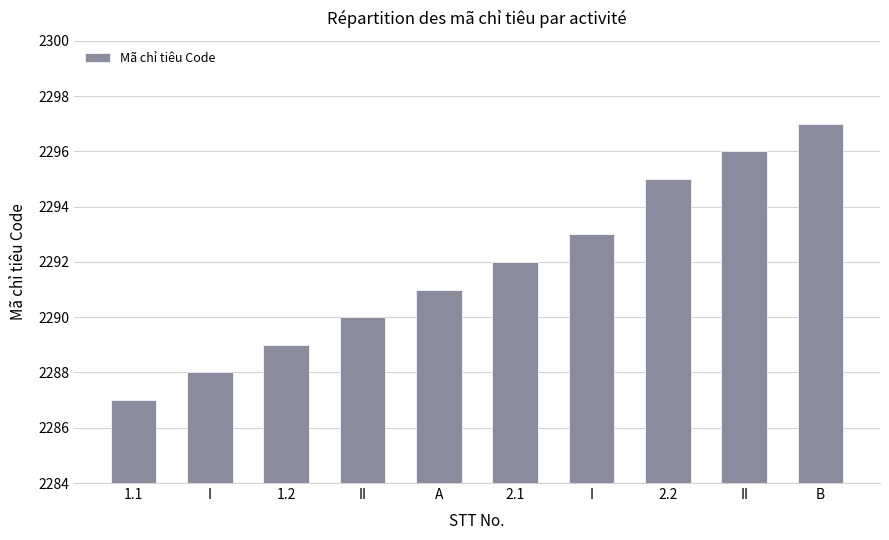

Which category has the lowest value across all series?

1.1